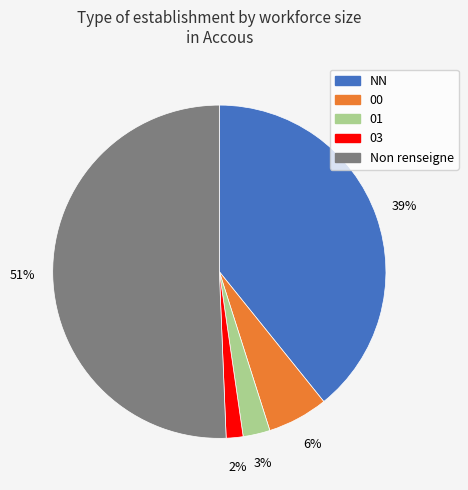

To the nearest percent, what is the average slice percentage?

20%